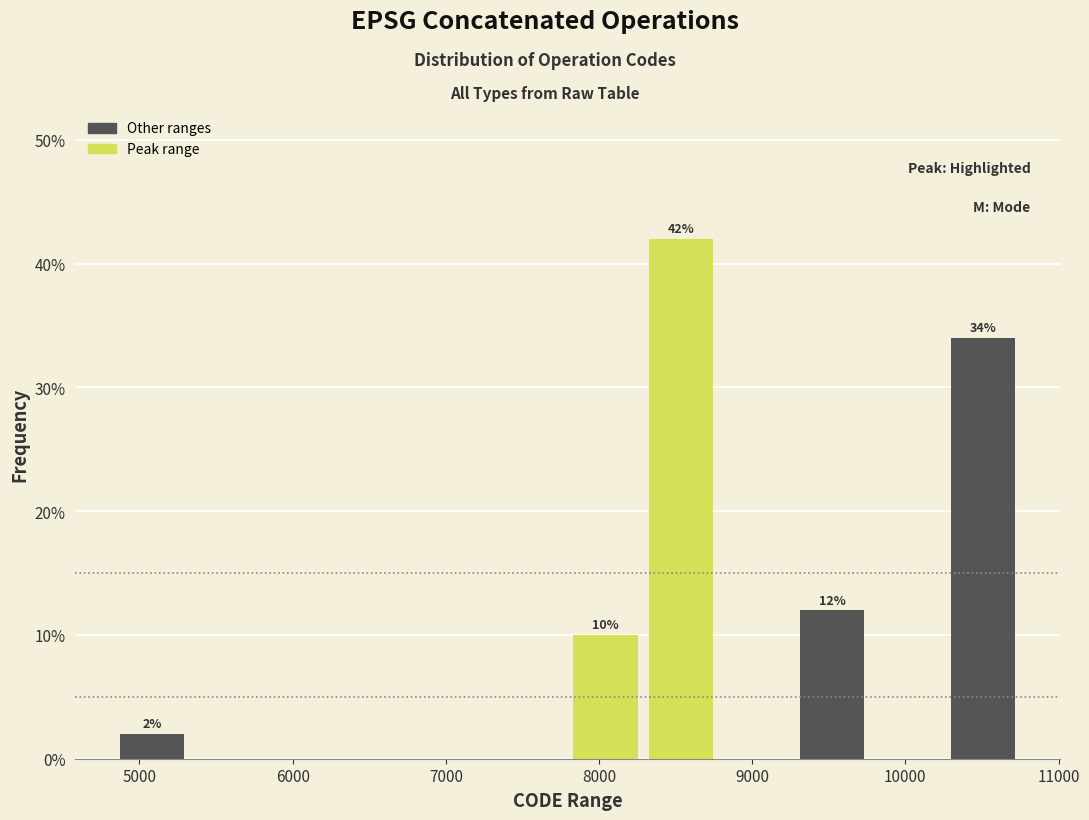

Over which range of the x-axis is the bar tallest?

8300 to 8800